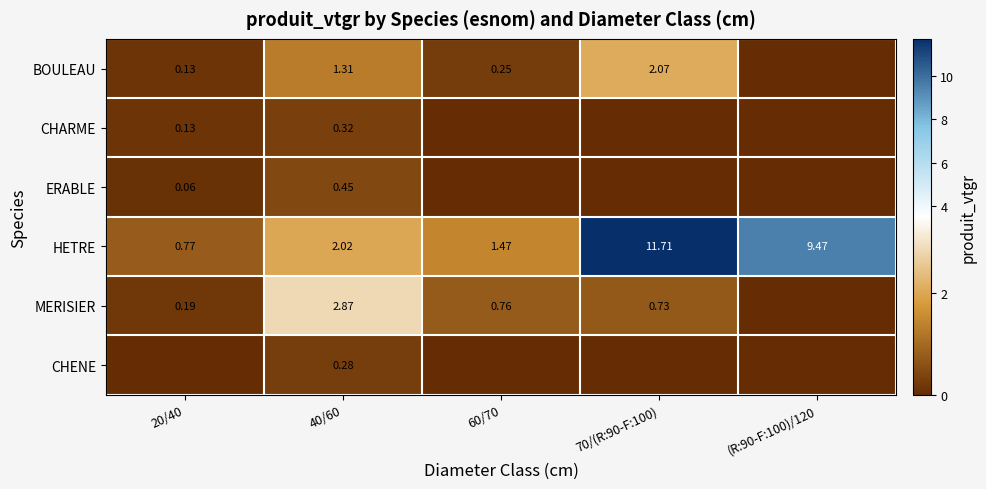

How many data points in HETRE are less than 2?

2